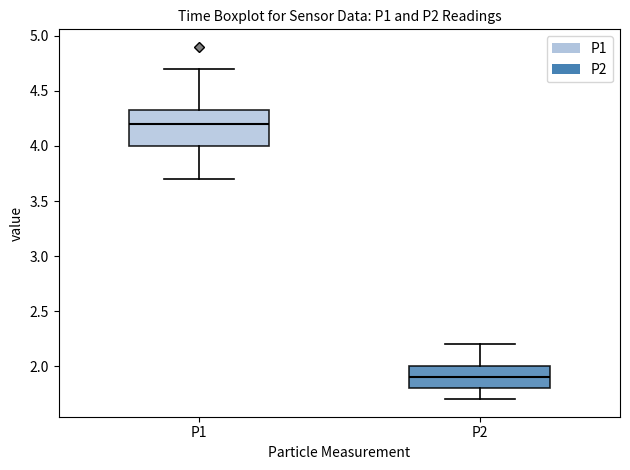

Reading left to right, read every box against the y-axis: the position of its median line, the range the box covers, and the ends of its whiskers. The values are not printed on the chart, so give them approximately, as read against the axis.

P1: median 4.20, box 4.00 to 4.35, whiskers 3.70 to 4.70
P2: median 1.90, box 1.80 to 2.00, whiskers 1.70 to 2.20